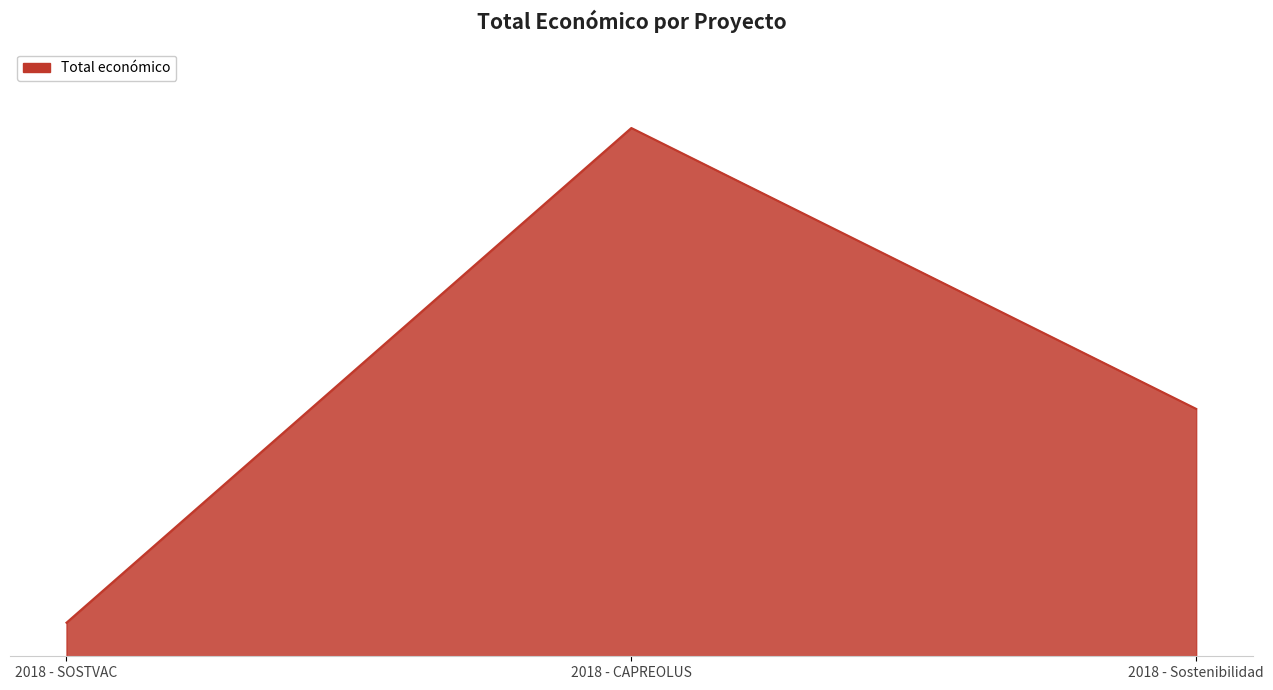

Which category has the highest value across all series?

2018 - CAPREOLUS